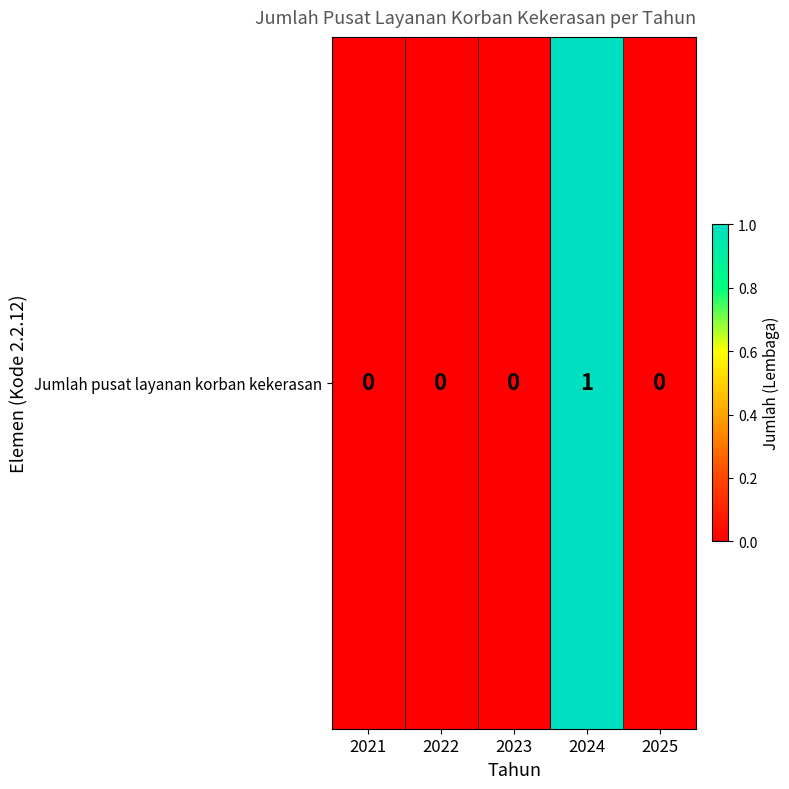

What is the difference between the maximum and minimum values?

1